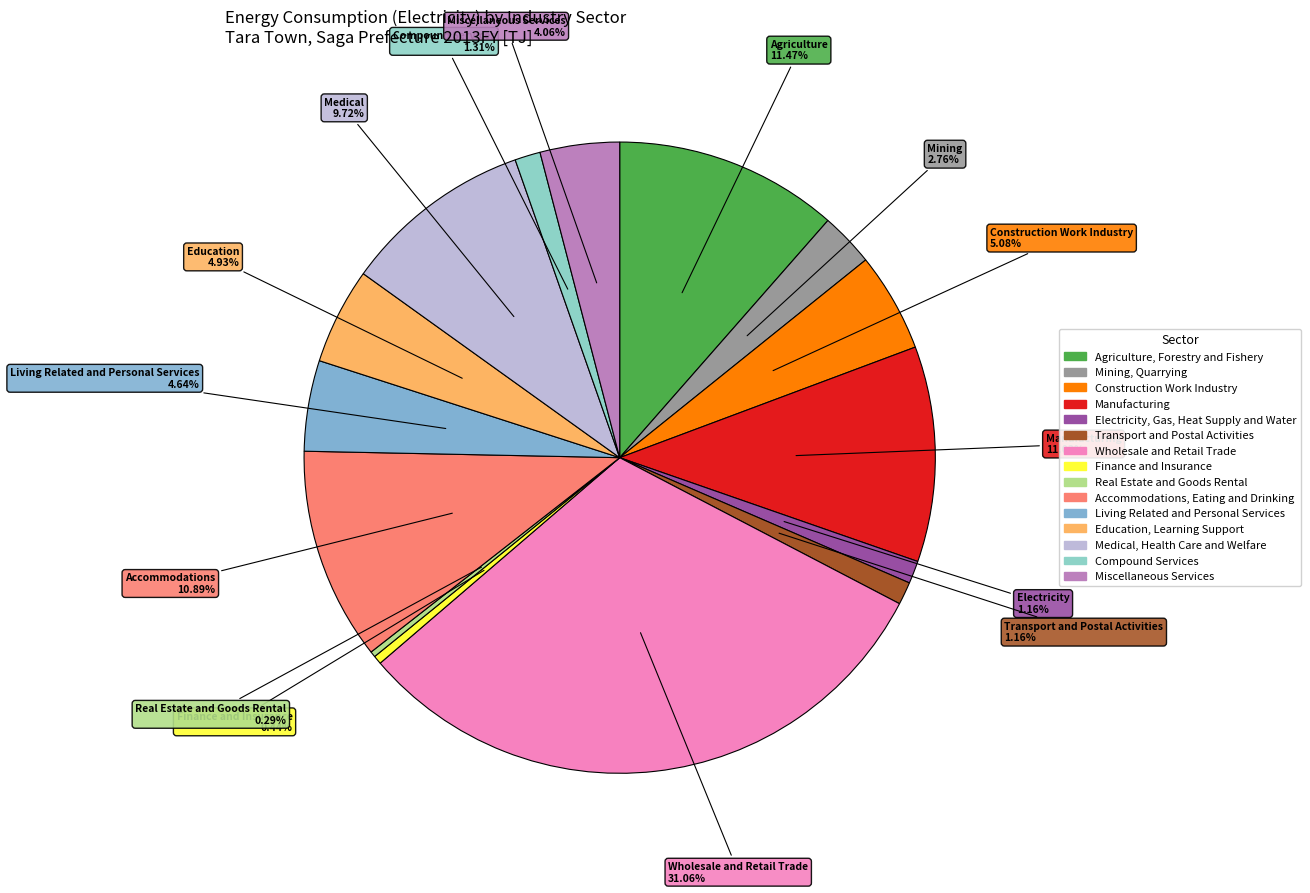

Which slice is the largest?

Wholesale and Retail Trade